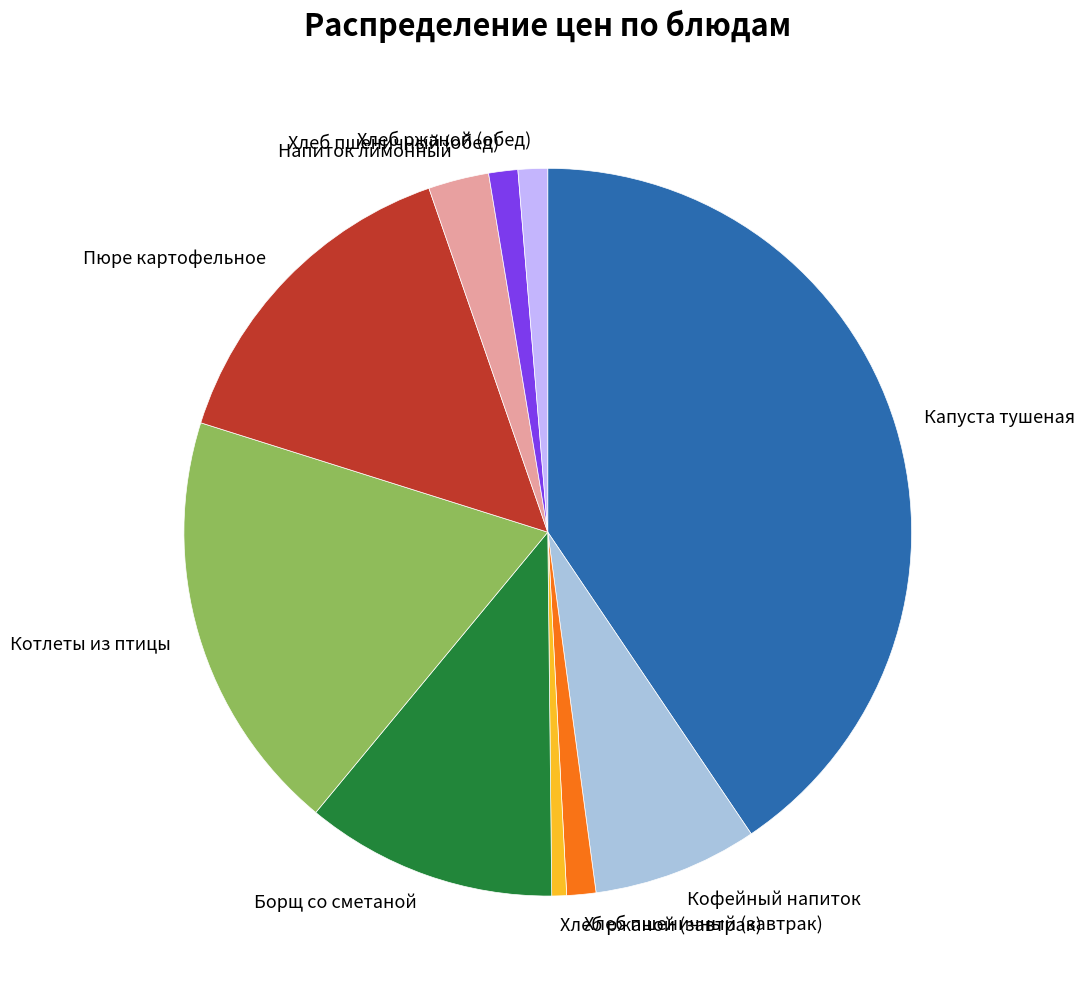

Which category has the smallest portion of the pie?

Хлеб ржаной (завтрак)